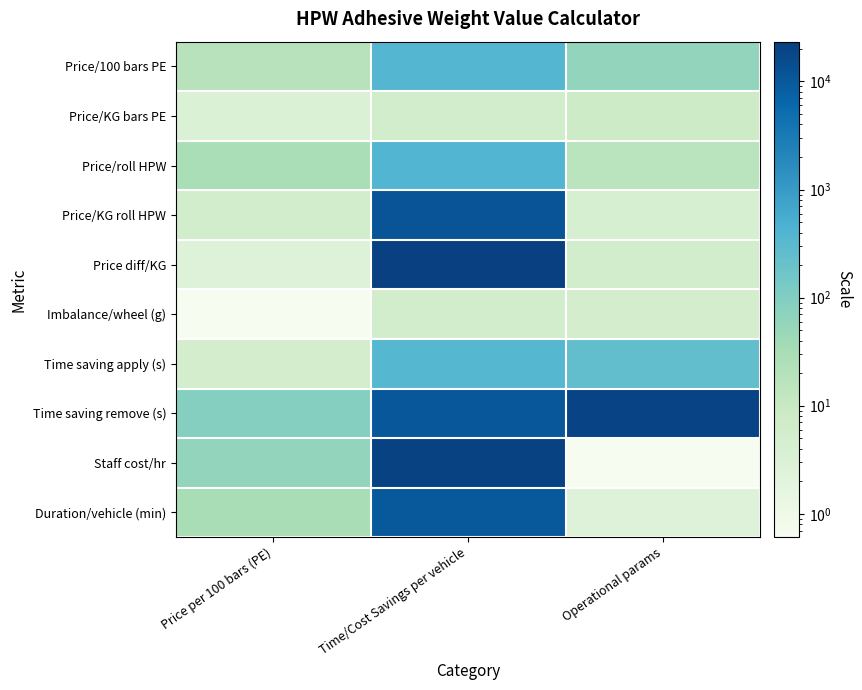

At how many categories does at least one series exceed 22294?

1